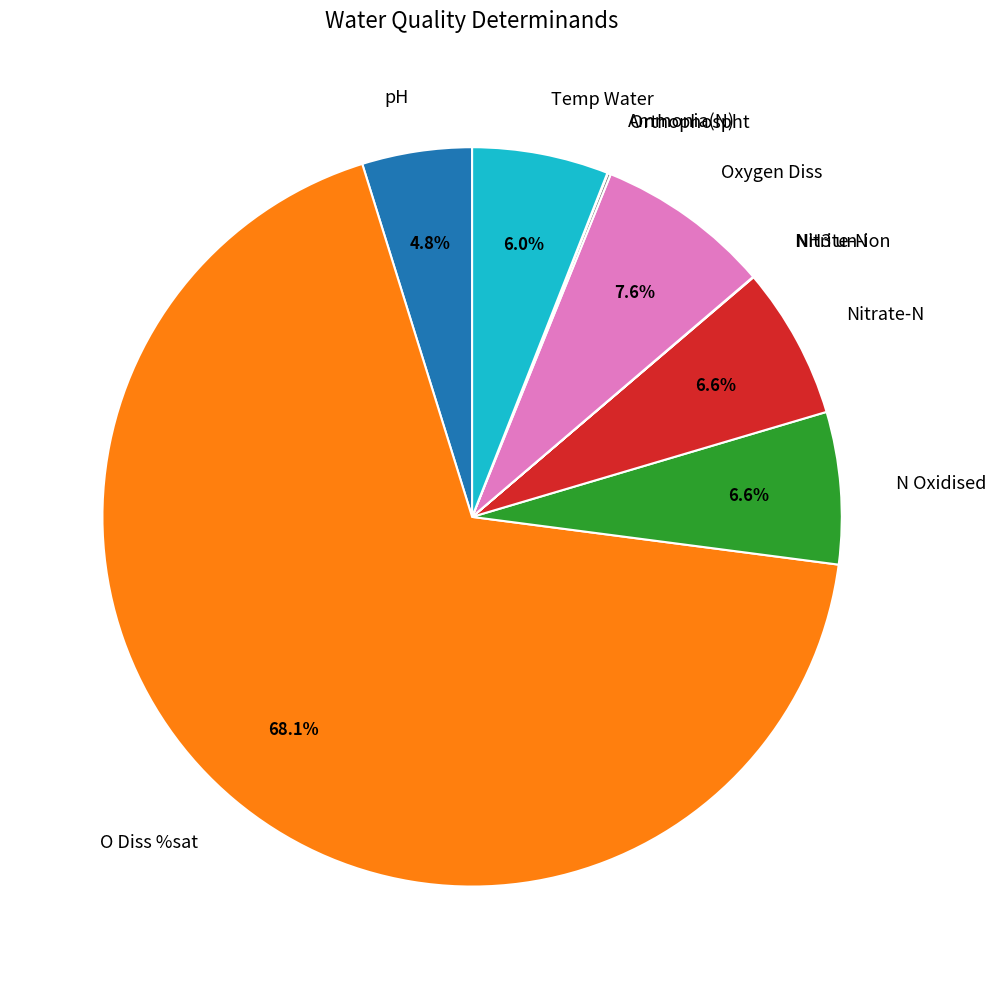

What is the largest slice in the pie chart?

O Diss %sat